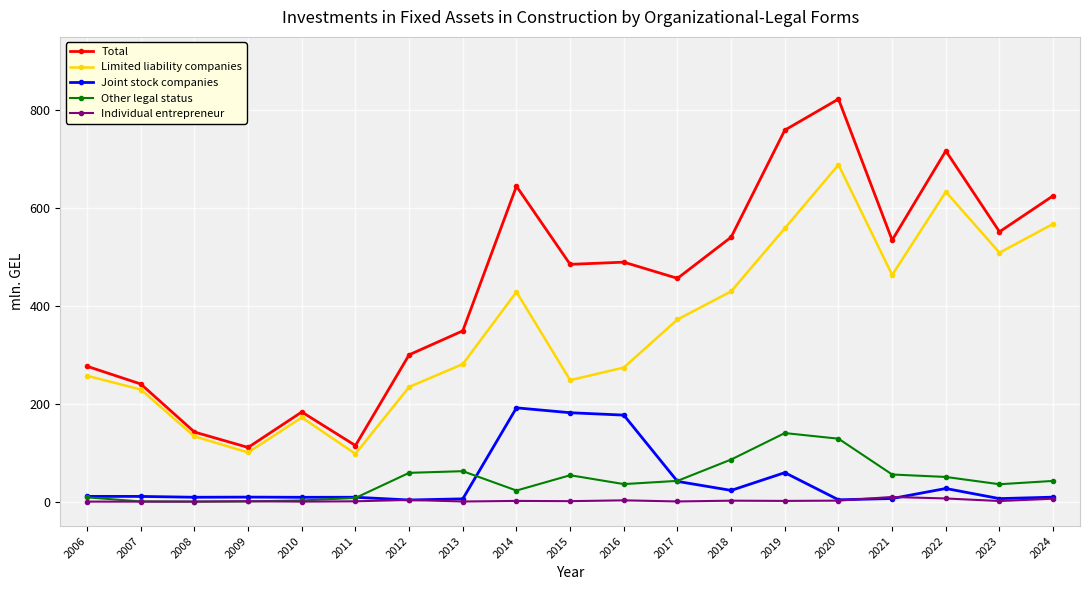

The Limited liability companies series shows 435.4 at 2013. True or false?

False